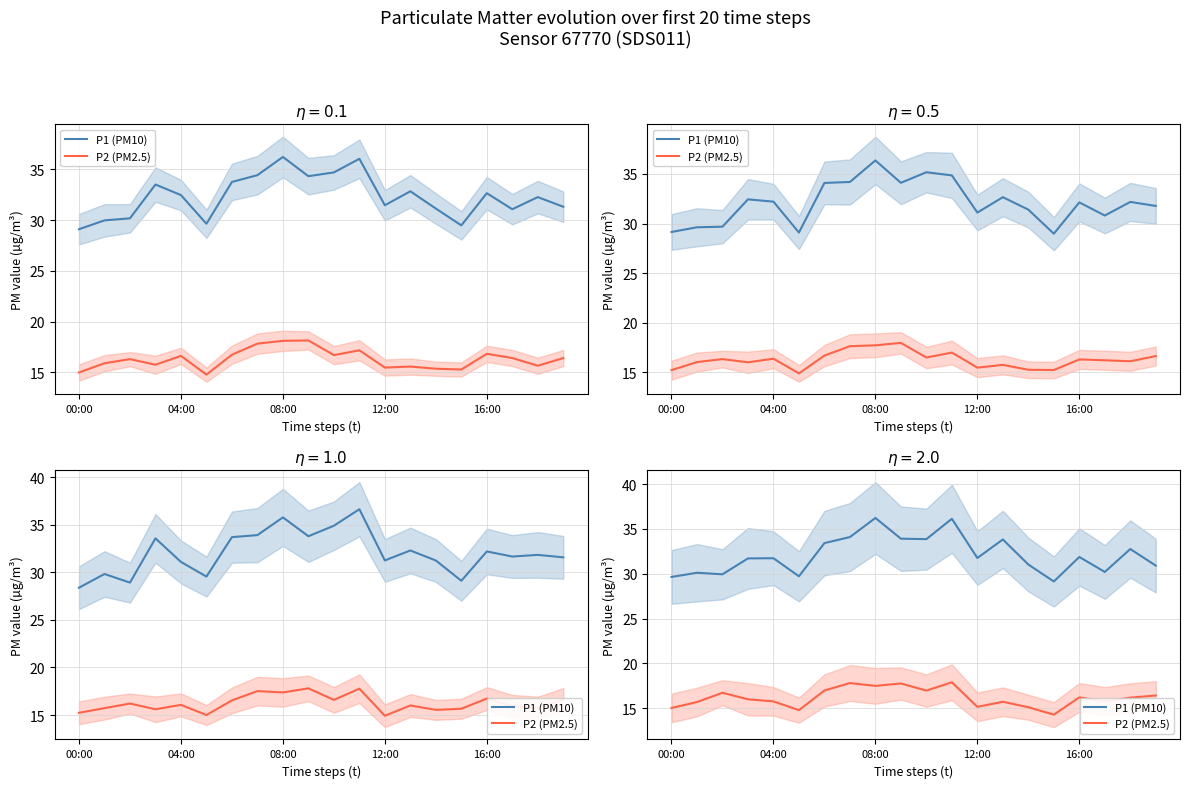

How many lines are shown in the chart?

2